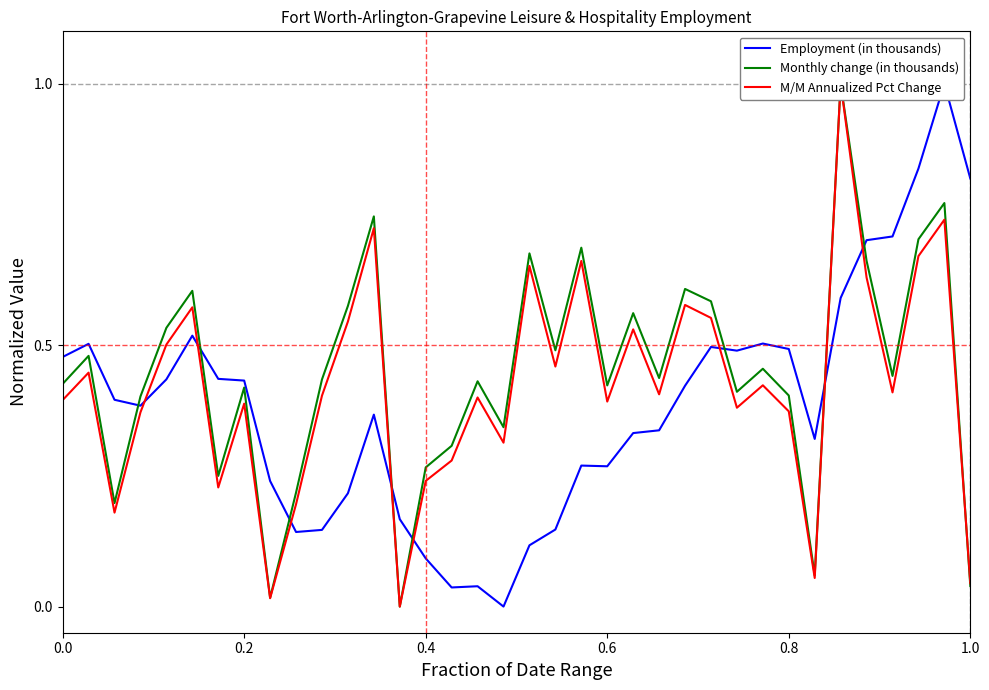

What is the value of the Employment (in thousands) point at the 34th from the left?

0.8